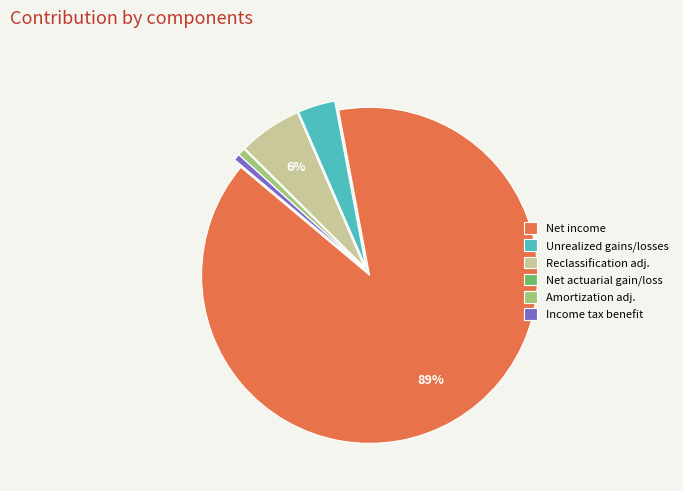

True or false: Net income accounts for 76% of the total.

False